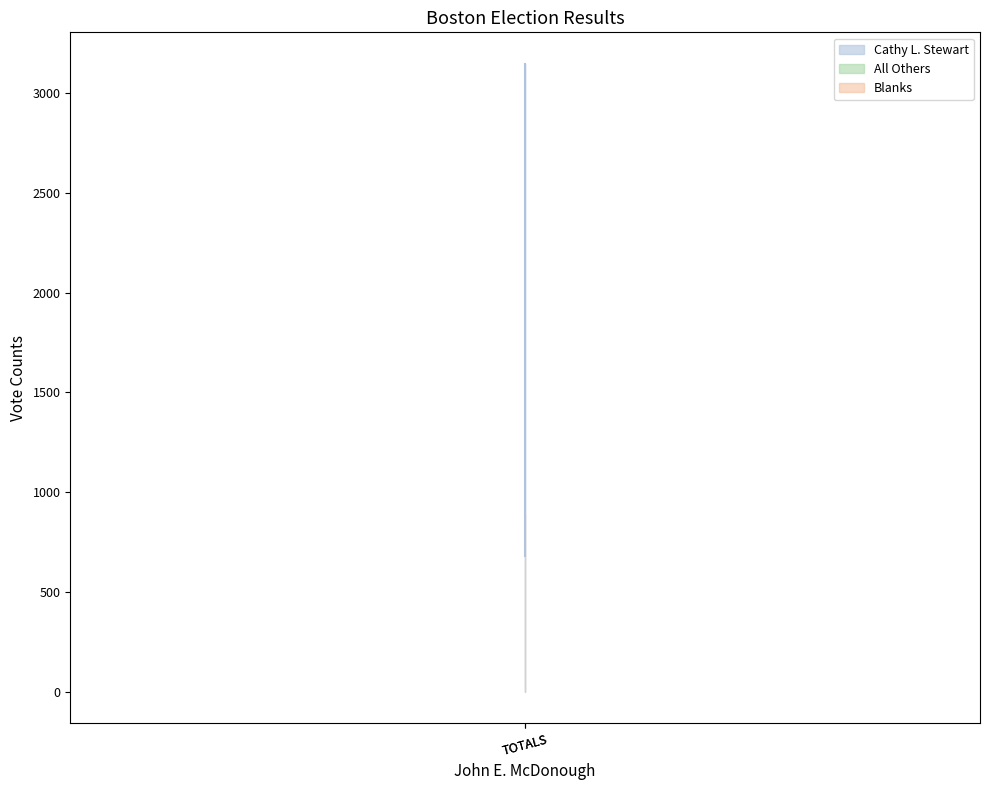

What is the sum of all Blanks values?

1784